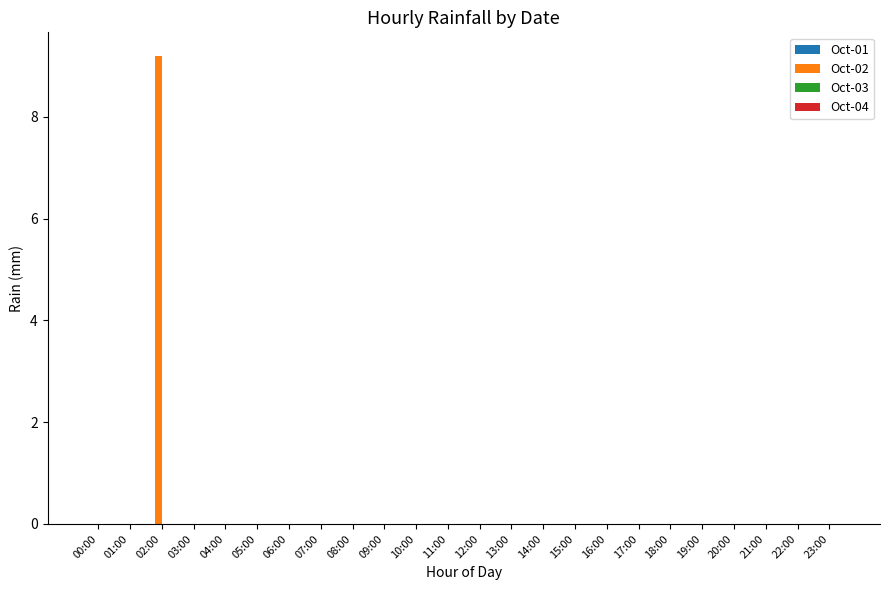

True or false: the data shows -3.6 at 19:00.

False